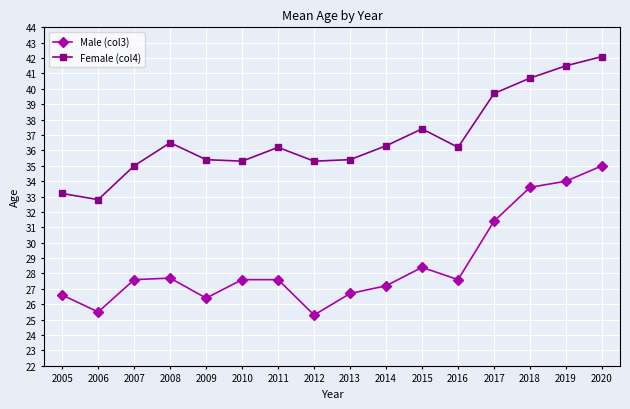

What is the sum of the Female (col4) values at 2006 and 2018?

73.5